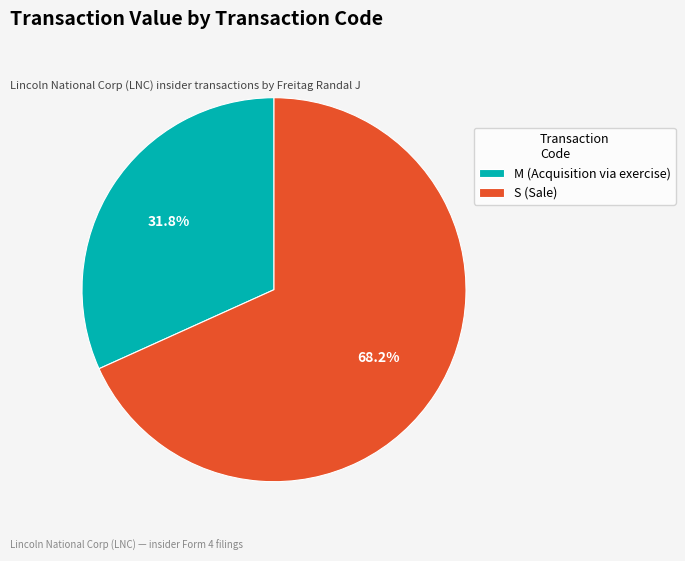

How many slices are in this pie chart?

2